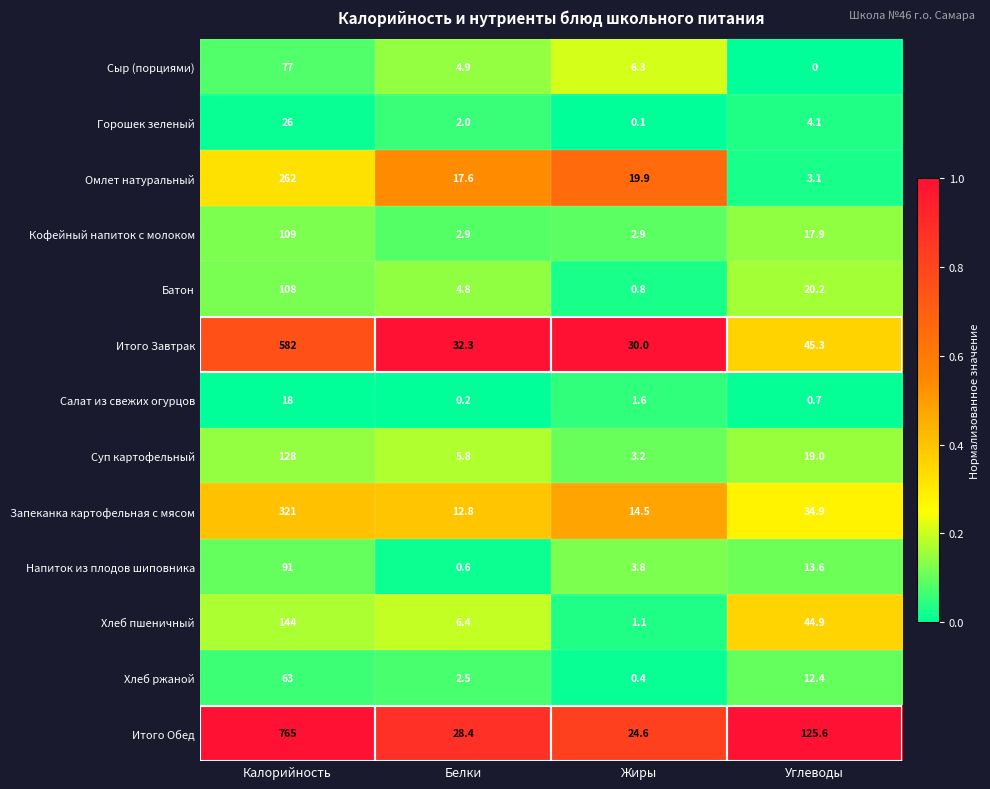

At which category does the chart reach its peak across all series?

Калорийность